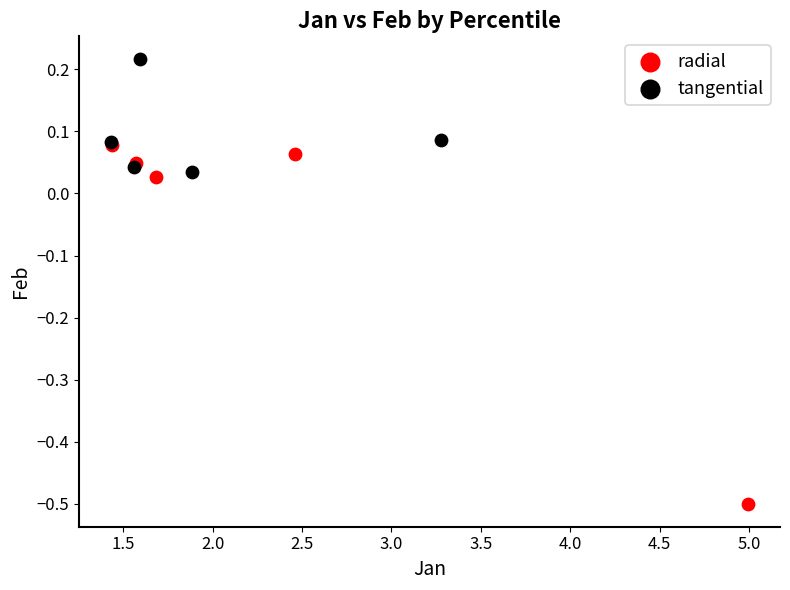

Which series contains the highest Y value?

tangential